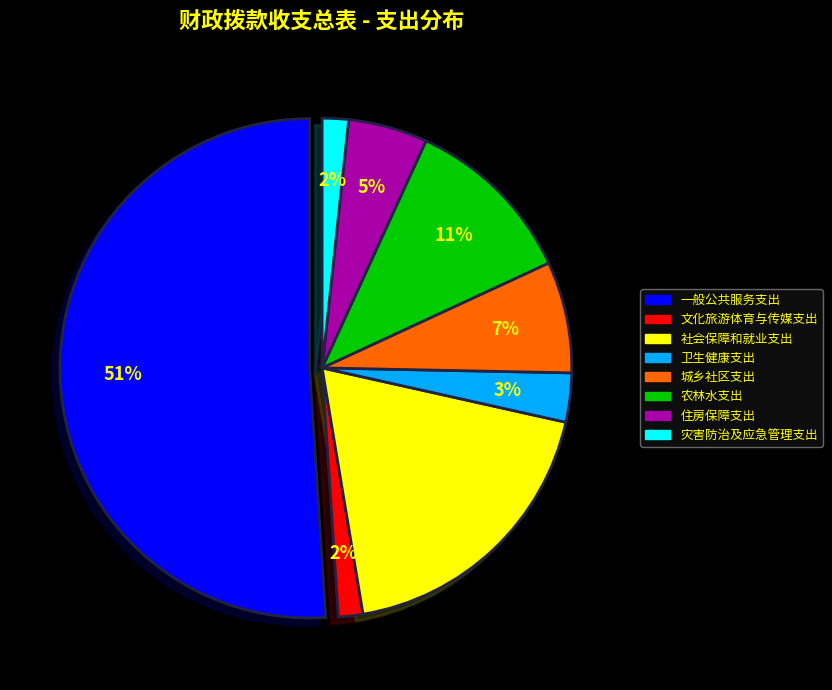

How many segments does this pie chart have?

8